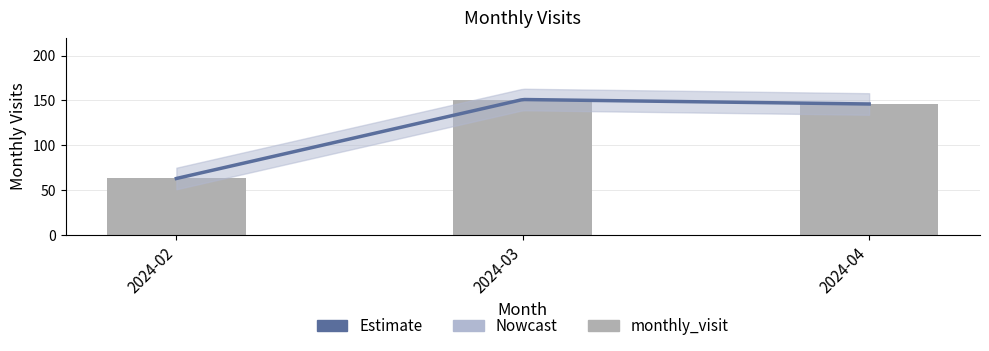

How many bars are there in total?

3